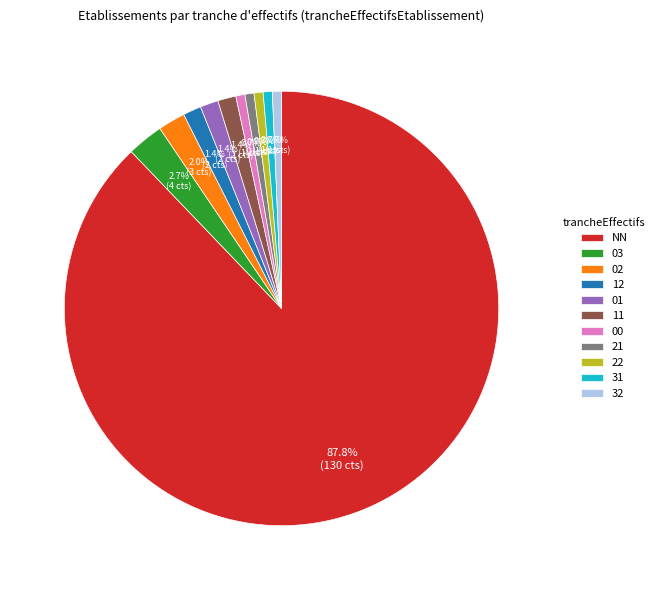

Does 31 represent more than half of the total?

No